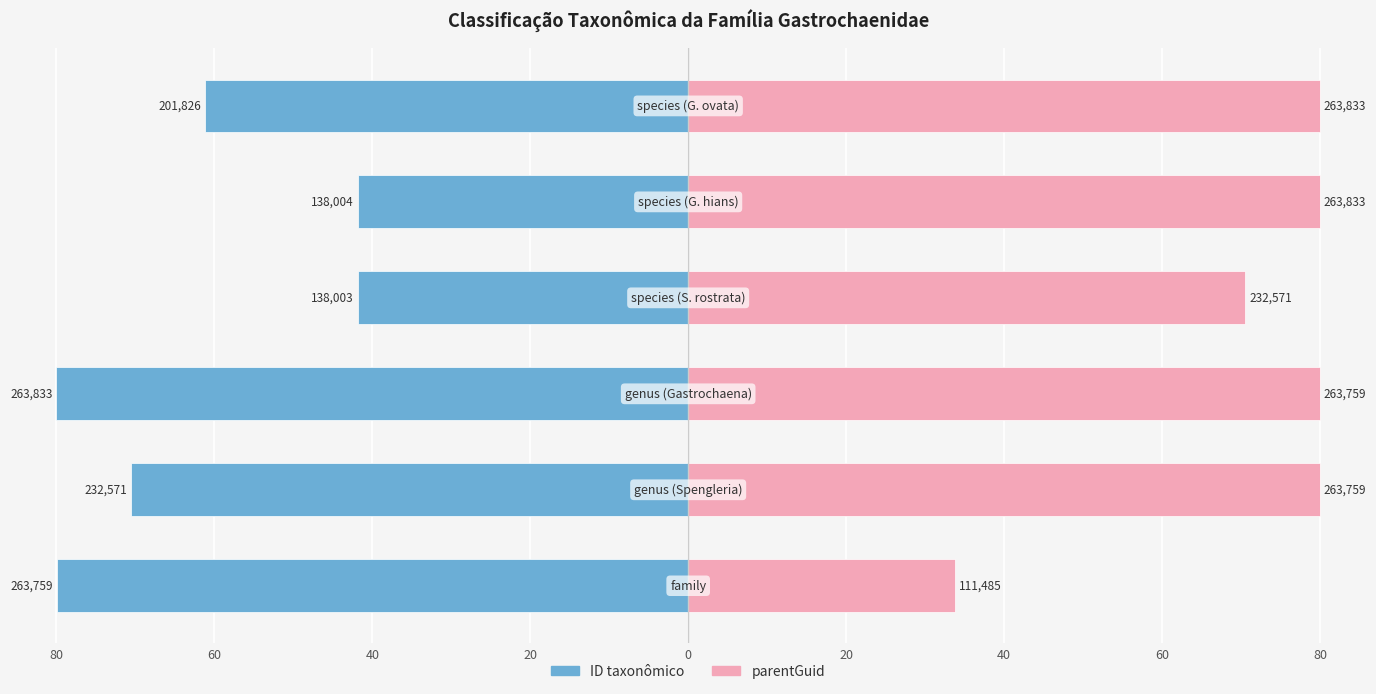

What is the greatest value displayed?

80.0